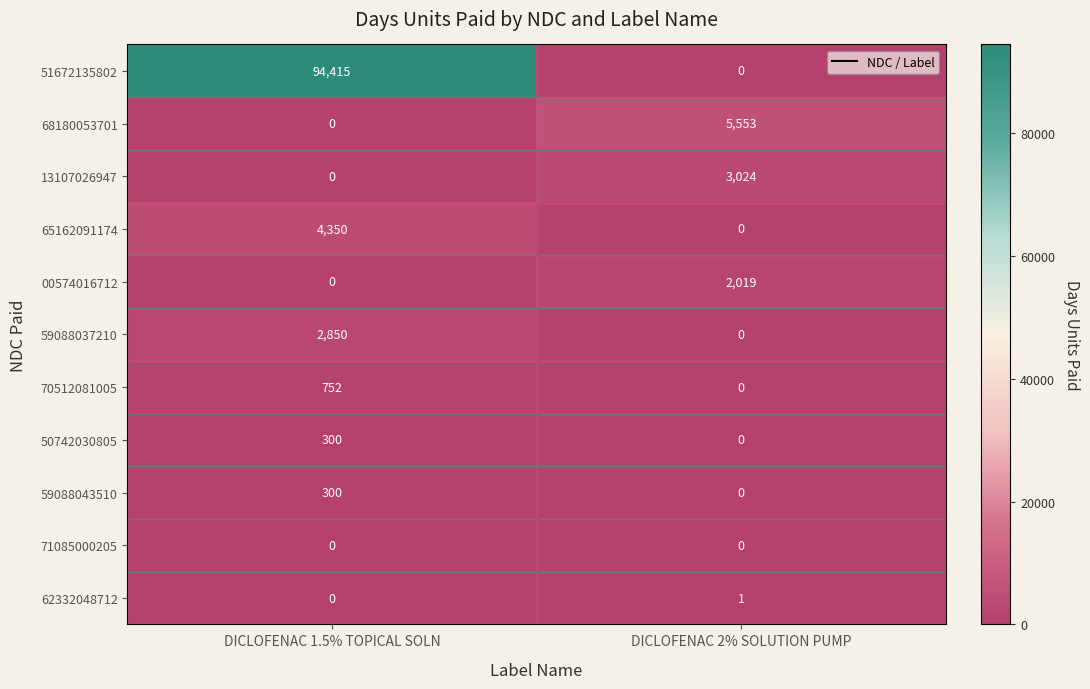

What is the spread (max minus min) of values at DICLOFENAC 1.5% TOPICAL SOLN?

94415